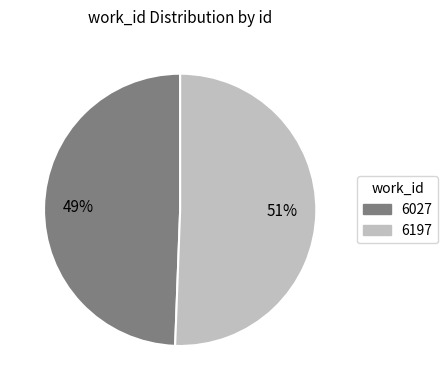

Rank the categories by value from lowest to highest.

6027, 6197